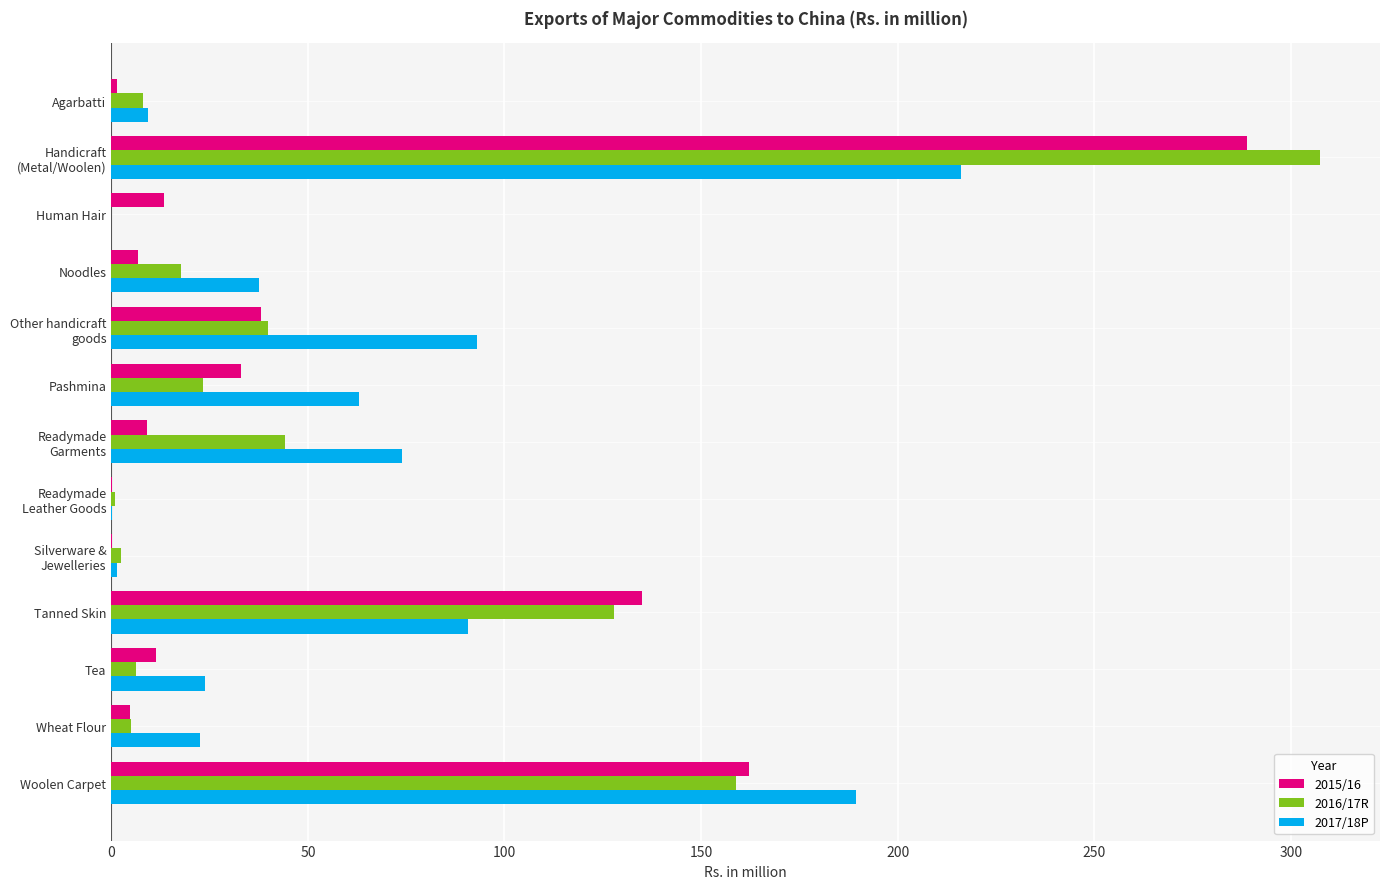

True or false: 2015/16 has a value of 238.2 at Woolen Carpet.

False